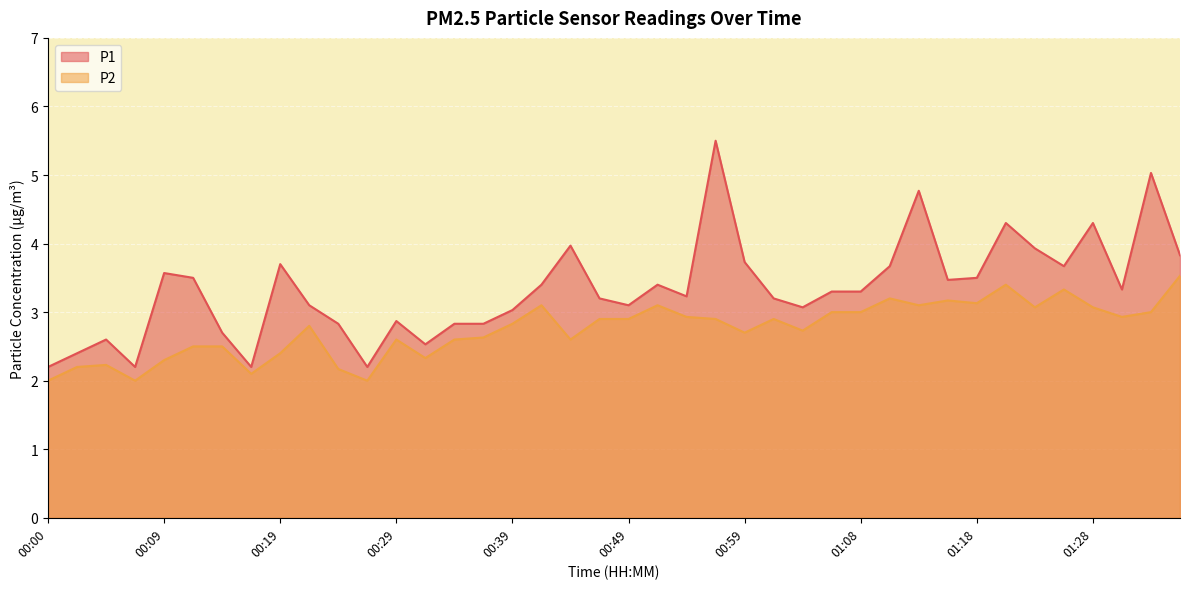

What is the label of the 25th point from the left?

00:59